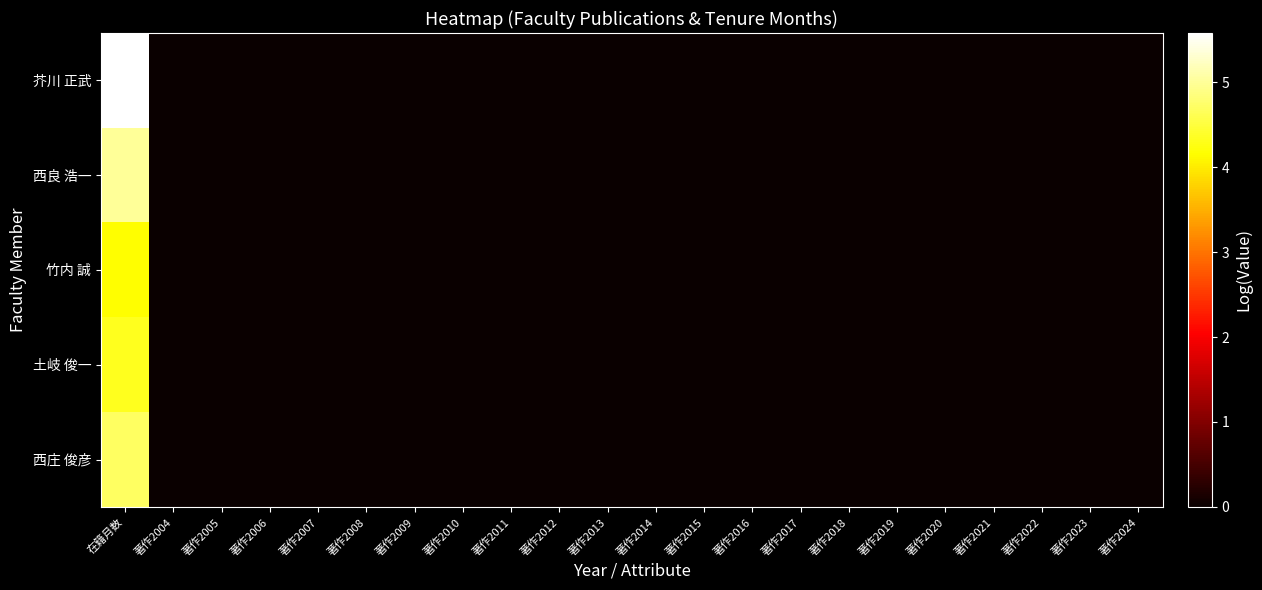

Reading right to left, what are all the values shown in this chart?

芥川 正武: 著作2024=0.0	著作2023=0.0	著作2022=0.0	著作2021=0.0	著作2020=0.0	著作2019=0.0	著作2018=0.0	著作2017=0.0	著作2016=0.0	著作2015=0.0	著作2014=0.0	著作2013=0.0	著作2012=0.0	著作2011=0.0	著作2010=0.0	著作2009=0.0	著作2008=0.0	著作2007=0.0	著作2006=0.0	著作2005=0.0	著作2004=0.0	在籍月数=5.6
西良 浩一: 著作2024=0.0	著作2023=0.0	著作2022=0.0	著作2021=0.0	著作2020=0.0	著作2019=0.0	著作2018=0.0	著作2017=0.0	著作2016=0.0	著作2015=0.0	著作2014=0.0	著作2013=0.0	著作2012=0.0	著作2011=0.0	著作2010=0.0	著作2009=0.0	著作2008=0.0	著作2007=0.0	著作2006=0.0	著作2005=0.0	著作2004=0.0	在籍月数=5.0
竹内 誠: 著作2024=0.0	著作2023=0.0	著作2022=0.0	著作2021=0.0	著作2020=0.0	著作2019=0.0	著作2018=0.0	著作2017=0.0	著作2016=0.0	著作2015=0.0	著作2014=0.0	著作2013=0.0	著作2012=0.0	著作2011=0.0	著作2010=0.0	著作2009=0.0	著作2008=0.0	著作2007=0.0	著作2006=0.0	著作2005=0.0	著作2004=0.0	在籍月数=4.2
土岐 俊一: 著作2024=0.0	著作2023=0.0	著作2022=0.0	著作2021=0.0	著作2020=0.0	著作2019=0.0	著作2018=0.0	著作2017=0.0	著作2016=0.0	著作2015=0.0	著作2014=0.0	著作2013=0.0	著作2012=0.0	著作2011=0.0	著作2010=0.0	著作2009=0.0	著作2008=0.0	著作2007=0.0	著作2006=0.0	著作2005=0.0	著作2004=0.0	在籍月数=4.3
西庄 俊彦: 著作2024=0.0	著作2023=0.0	著作2022=0.0	著作2021=0.0	著作2020=0.0	著作2019=0.0	著作2018=0.0	著作2017=0.0	著作2016=0.0	著作2015=0.0	著作2014=0.0	著作2013=0.0	著作2012=0.0	著作2011=0.0	著作2010=0.0	著作2009=0.0	著作2008=0.0	著作2007=0.0	著作2006=0.0	著作2005=0.0	著作2004=0.0	在籍月数=4.7